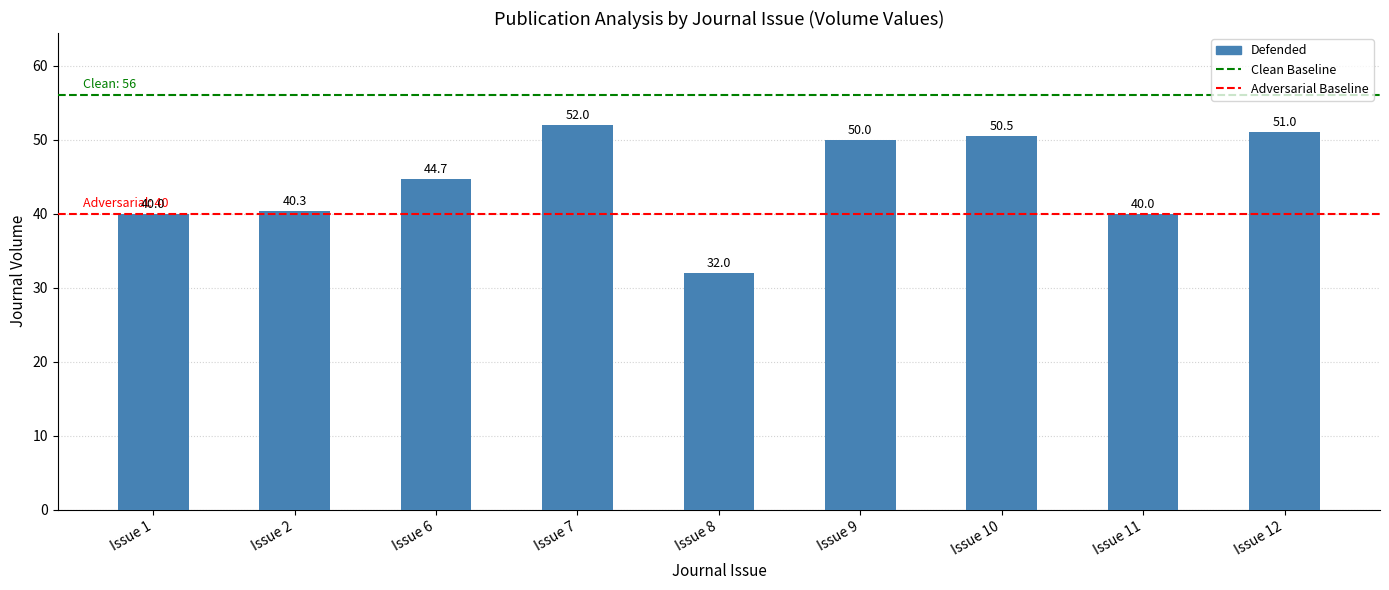

What is the sum of all values?

400.5